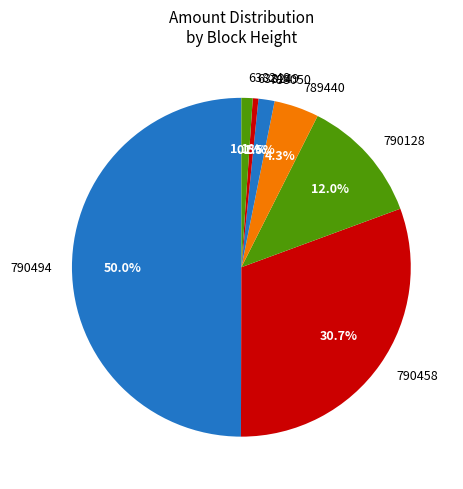

Which category has the smallest portion of the pie?

638249